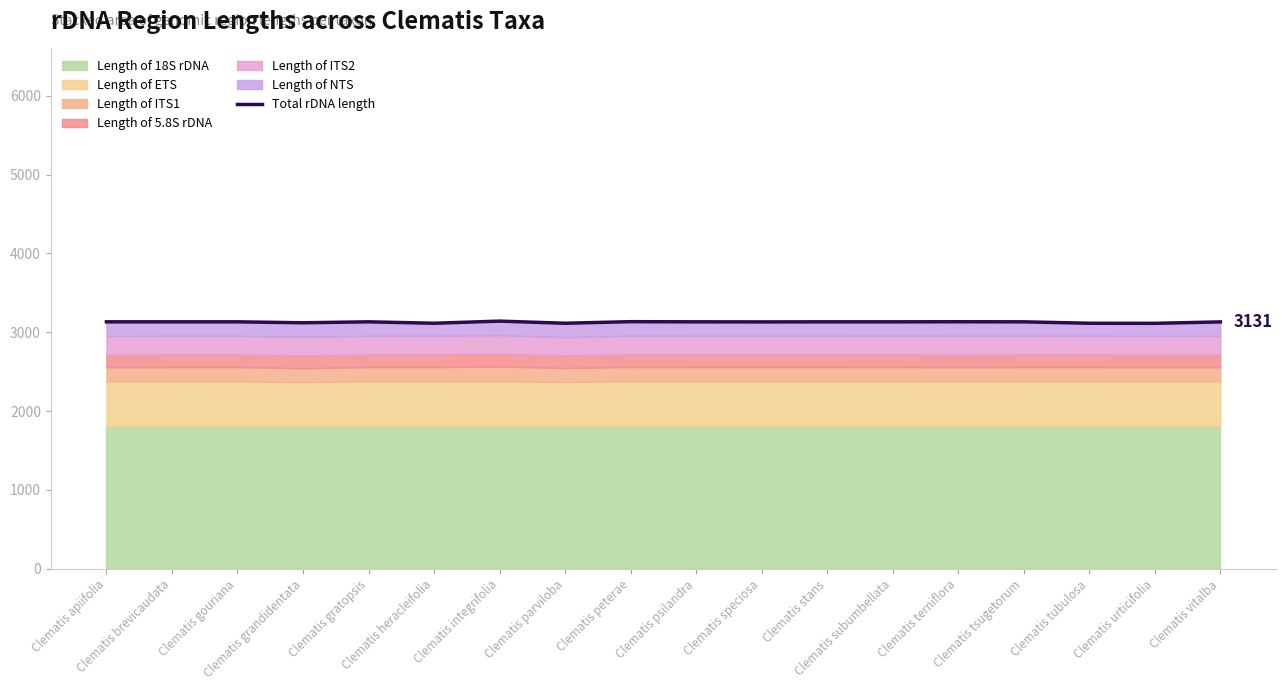

List the labels in order of value, smallest first.

Clematis urticifolia, Clematis heracleifolia, Clematis parviloba, Clematis tubulosa, Clematis grandidentata, Clematis speciosa, Clematis vitalba, Clematis apiifolia, Clematis brevicaudata, Clematis gouriana, Clematis gratopsis, Clematis psilandra, Clematis stans, Clematis subumbellata, Clematis tsugetorum, Clematis terniflora, Clematis peterae, Clematis integrifolia